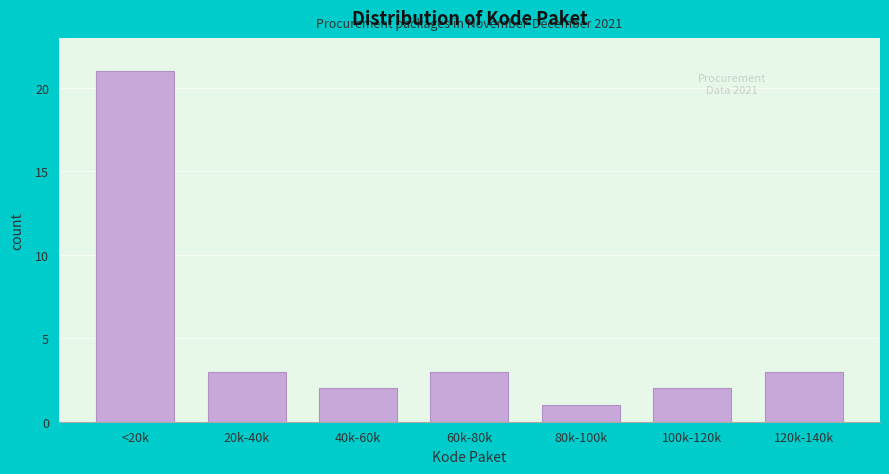

Reading left to right, extract all data points from this chart.

<20k=21	20k-40k=3	40k-60k=2	60k-80k=3	80k-100k=1	100k-120k=2	120k-140k=3